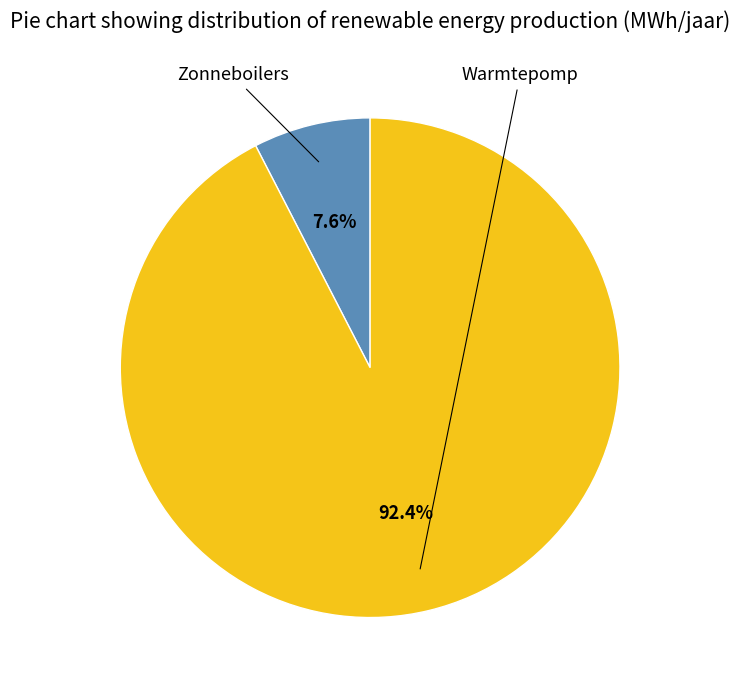

Is there a majority slice in this chart?

Yes